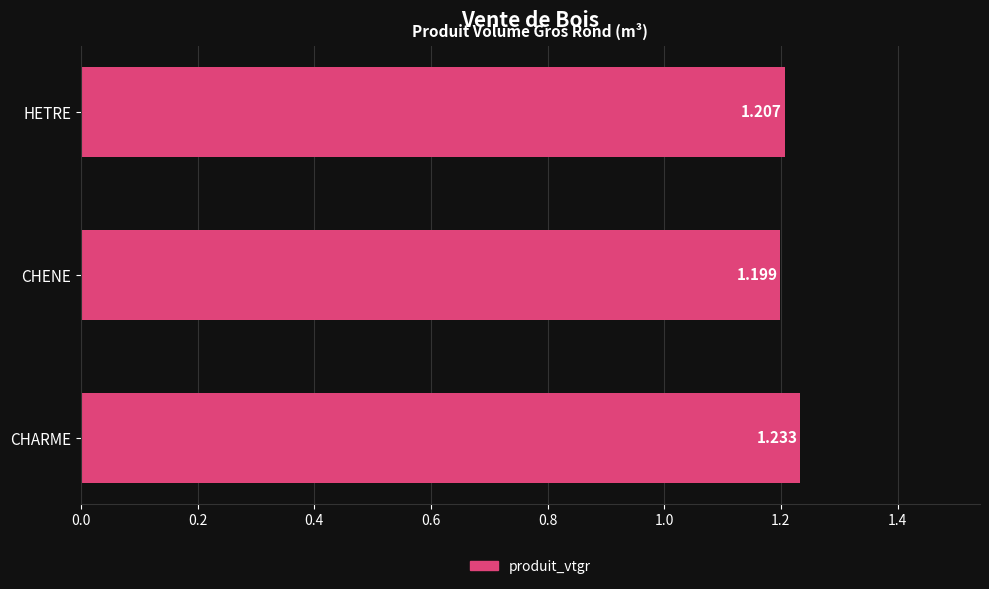

List the labels in order of value, largest first.

CHARME, HETRE, CHENE